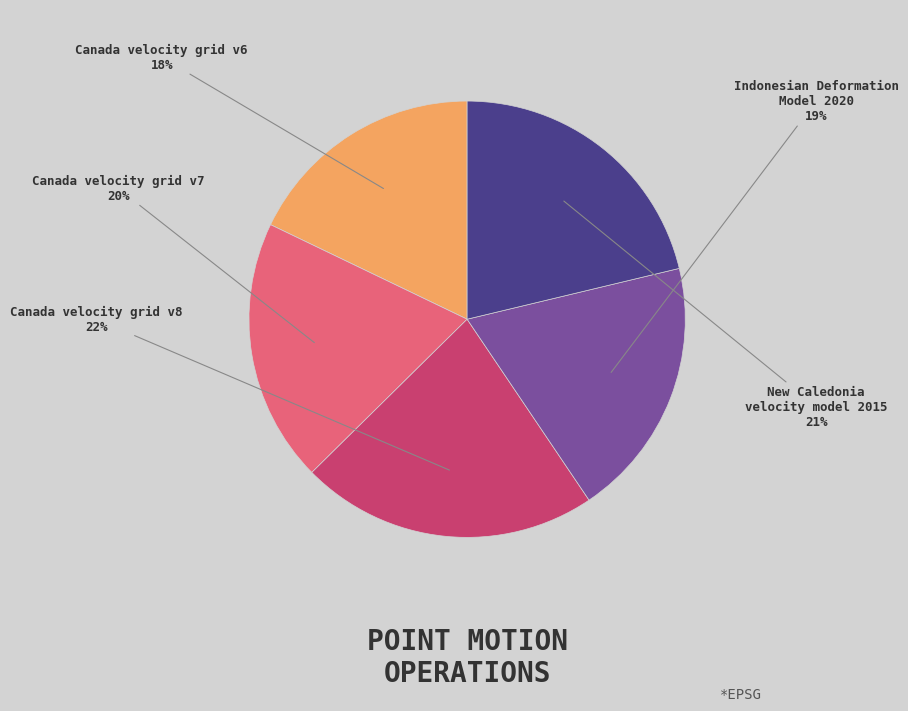

Approximately how many times larger is the value at Indonesian Deformation Model 2020 compared to Canada velocity grid v6?

1.1